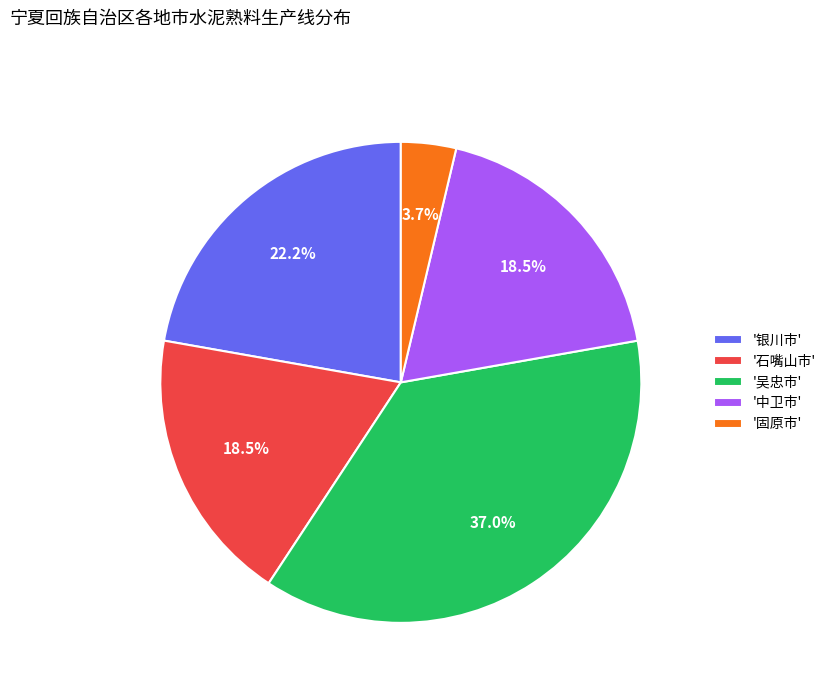

Is '中卫市' the majority of the pie?

No